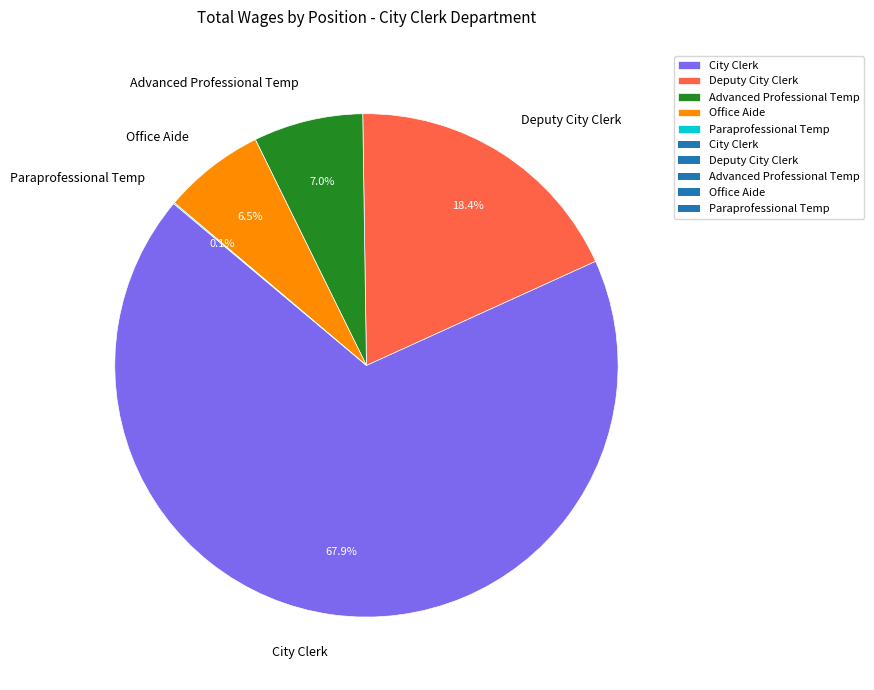

Which slice represents more than half of the pie?

City Clerk